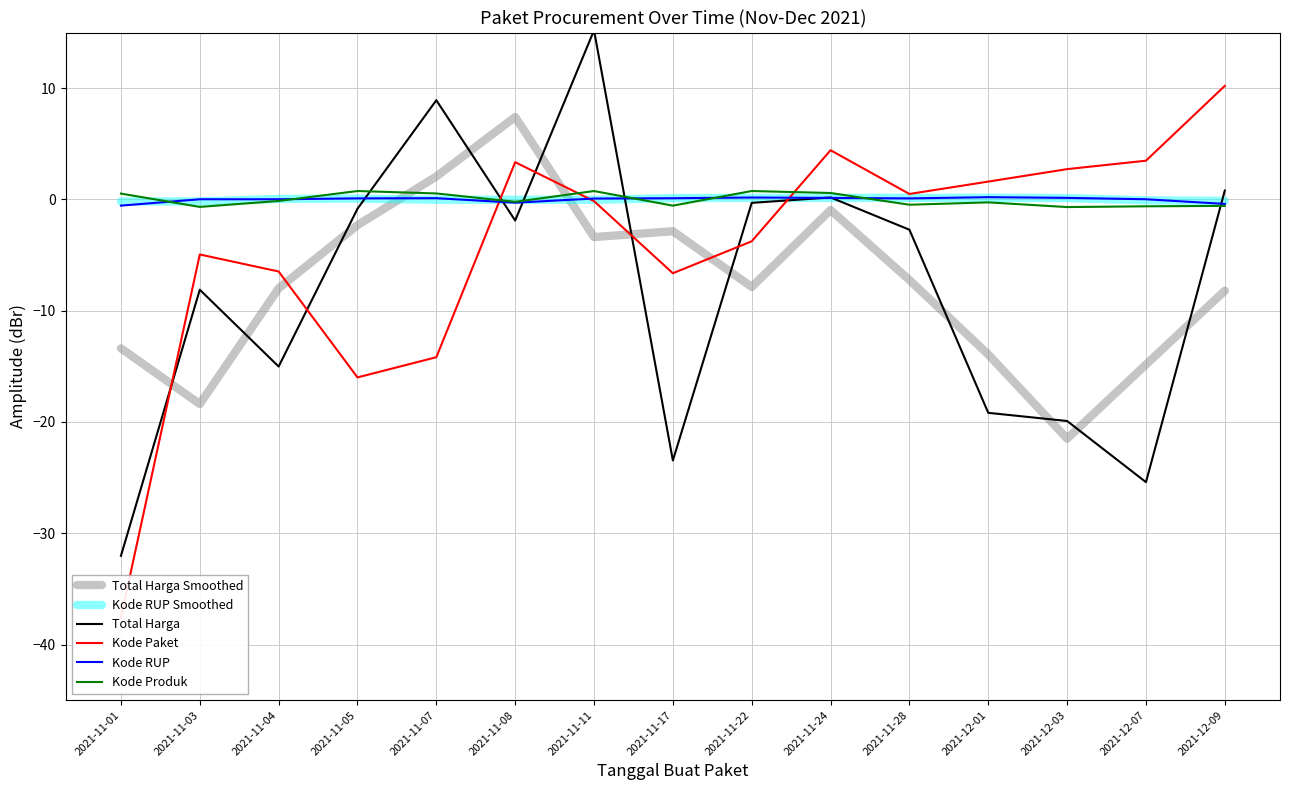

At which label does Kode RUP Smoothed first exceed 0?

2021-11-04